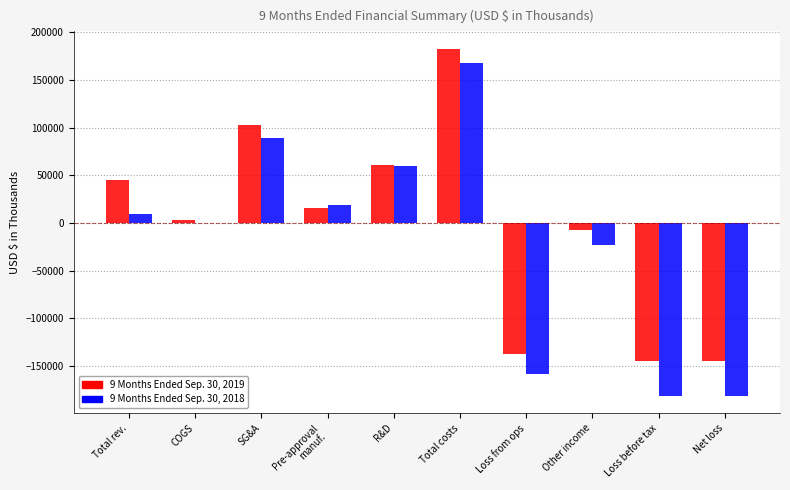

What is the sum of all 9 Months Ended Sep. 30, 2019 values?

-22930